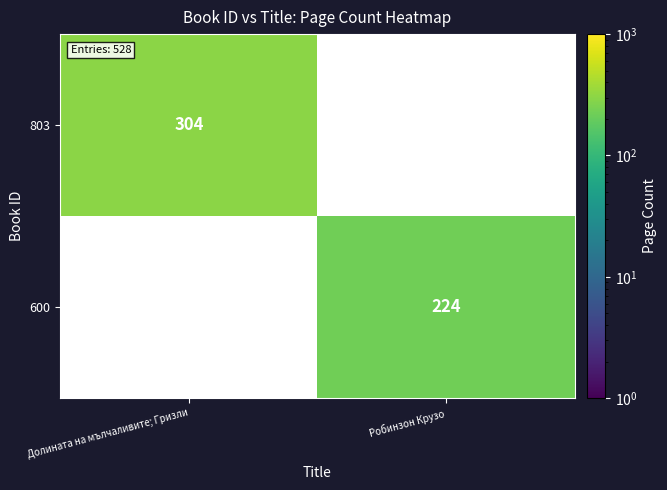

Which category has the highest value across all series?

Долината на мълчаливите; Гризли